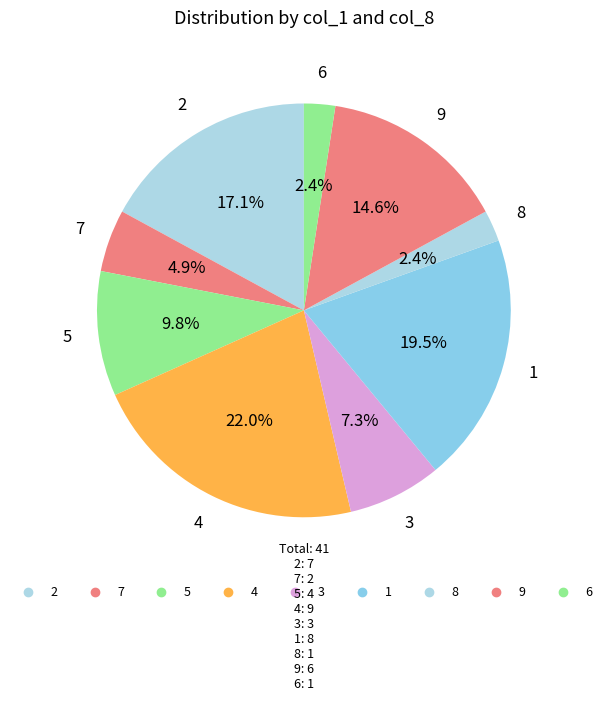

True or false: 1 accounts for 20% of the total.

True